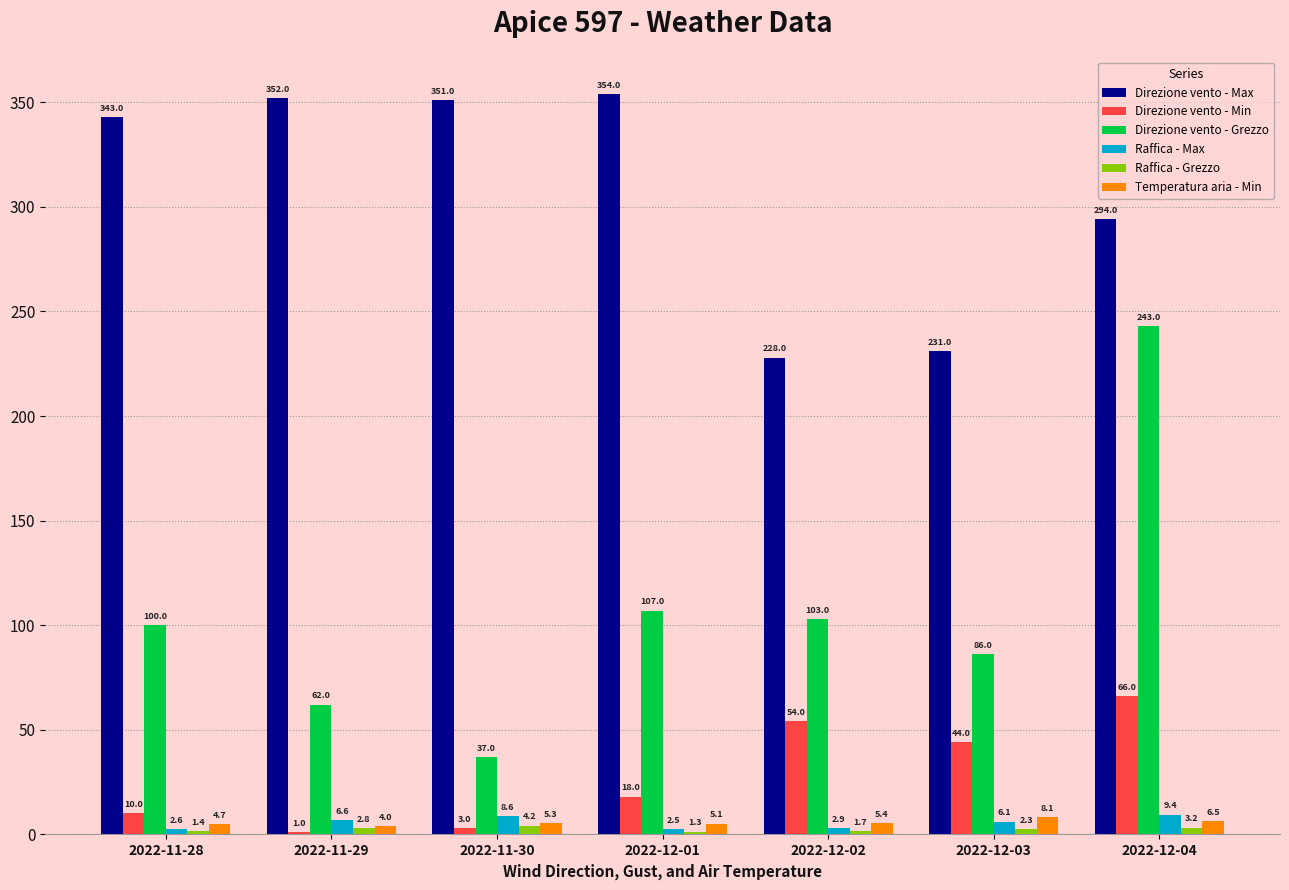

Reading left to right, list all the values displayed in this chart.

Direzione vento - Max: 2022-11-28=343.0	2022-11-29=352.0	2022-11-30=351.0	2022-12-01=354.0	2022-12-02=228.0	2022-12-03=231.0	2022-12-04=294.0
Direzione vento - Min: 2022-11-28=10.0	2022-11-29=1.0	2022-11-30=3.0	2022-12-01=18.0	2022-12-02=54.0	2022-12-03=44.0	2022-12-04=66.0
Direzione vento - Grezzo: 2022-11-28=100.0	2022-11-29=62.0	2022-11-30=37.0	2022-12-01=107.0	2022-12-02=103.0	2022-12-03=86.0	2022-12-04=243.0
Raffica - Max: 2022-11-28=2.6	2022-11-29=6.6	2022-11-30=8.6	2022-12-01=2.5	2022-12-02=2.9	2022-12-03=6.1	2022-12-04=9.4
Raffica - Grezzo: 2022-11-28=1.4	2022-11-29=2.8	2022-11-30=4.2	2022-12-01=1.3	2022-12-02=1.7	2022-12-03=2.3	2022-12-04=3.2
Temperatura aria - Min: 2022-11-28=4.7	2022-11-29=4.0	2022-11-30=5.3	2022-12-01=5.1	2022-12-02=5.4	2022-12-03=8.1	2022-12-04=6.5